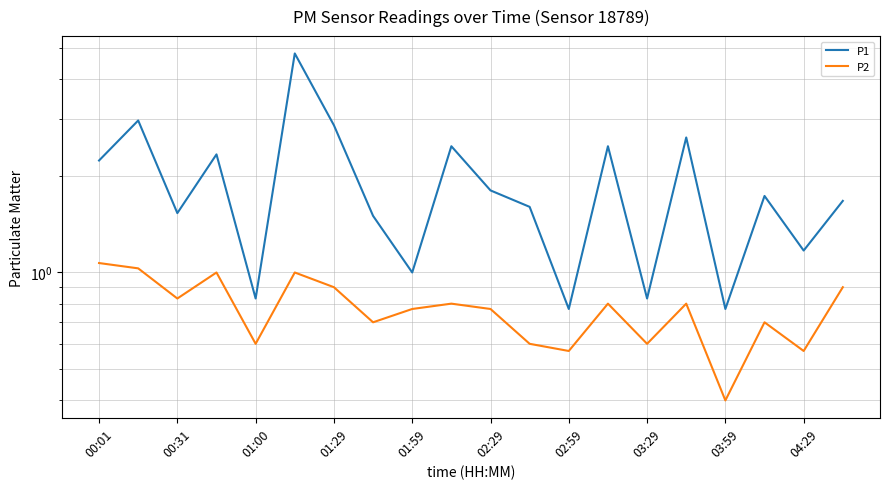

List the series in order of their peak value, highest first.

P1, P2